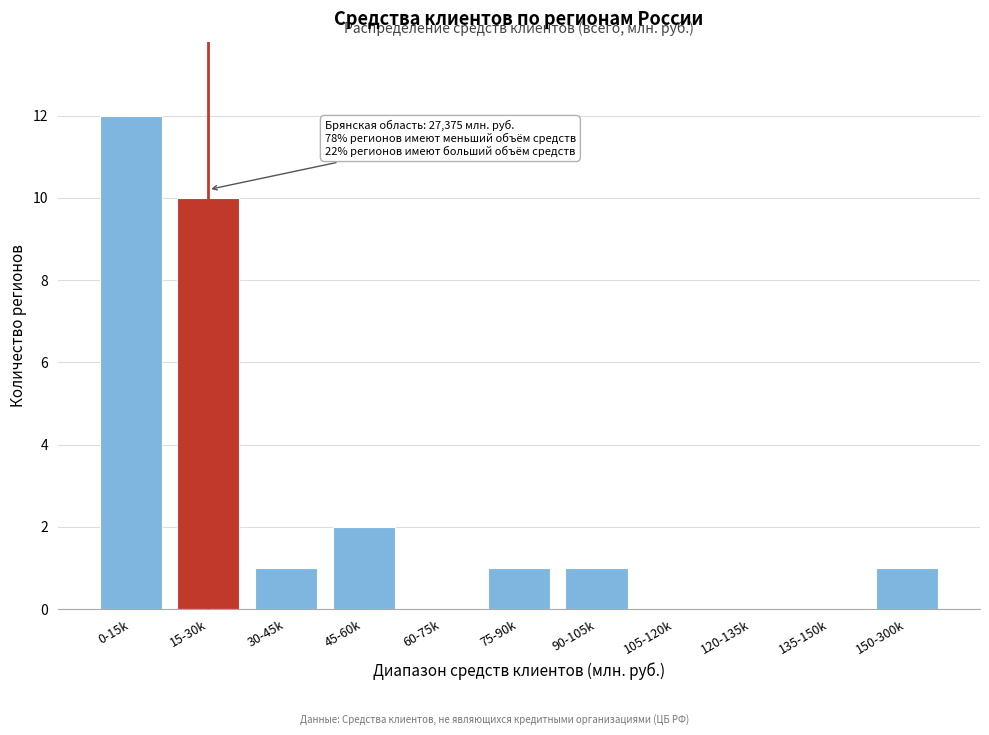

Reading left to right, transcribe all the data shown in this chart.

0-15k=12	15-30k=10	30-45k=1	45-60k=2	60-75k=0	75-90k=1	90-105k=1	105-120k=0	120-135k=0	135-150k=0	150-300k=1